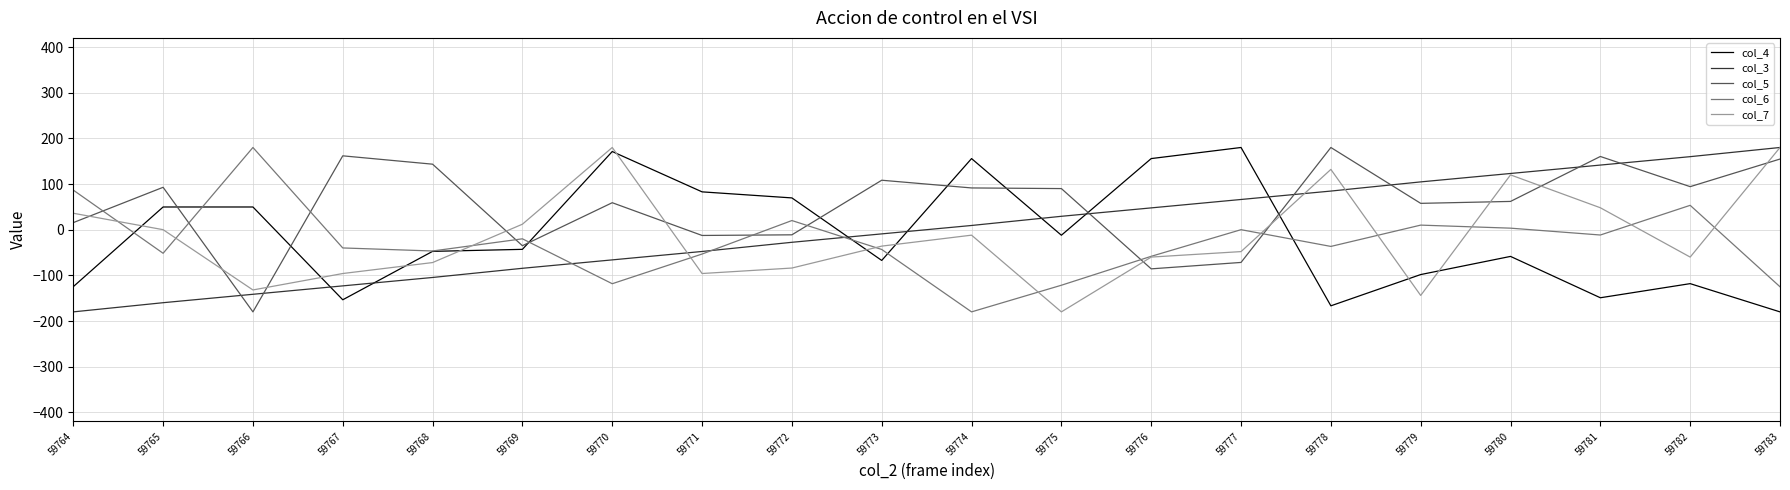

Where does the col_4 series first go above -43?

59765